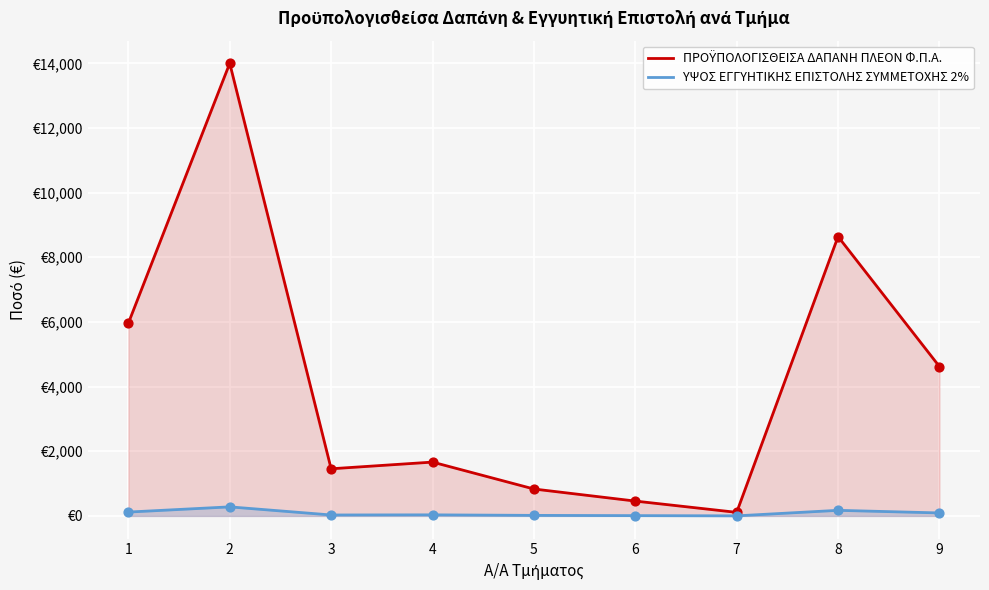

Which series reaches the maximum Y coordinate?

ΠΡΟΫΠΟΛΟΓΙΣΘΕΙΣΑ ΔΑΠΑΝΗ ΠΛΕΟΝ Φ.Π.Α.